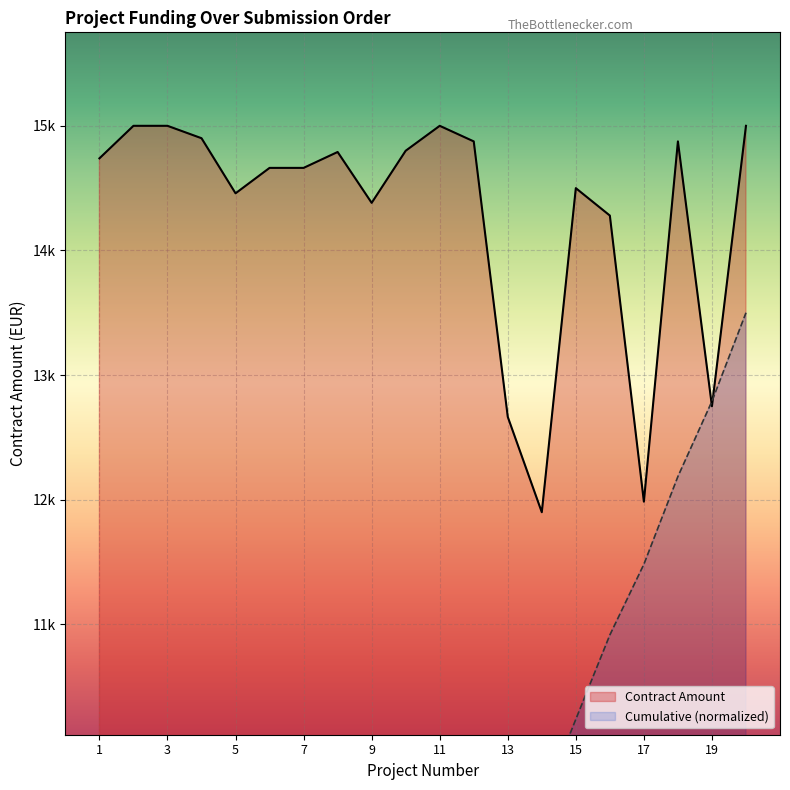

What is the difference between the maximum and second lowest values in the Contract Amount series?

3015.0